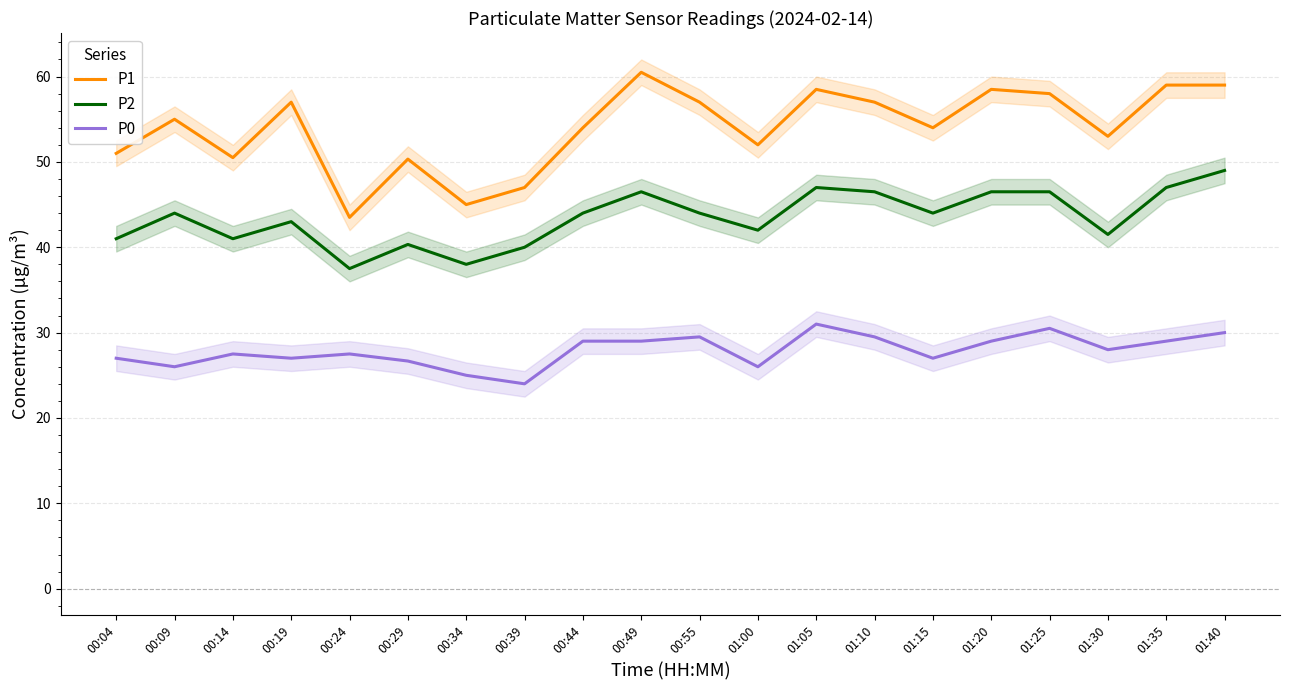

How many interior local peaks does the P0 series have?

5